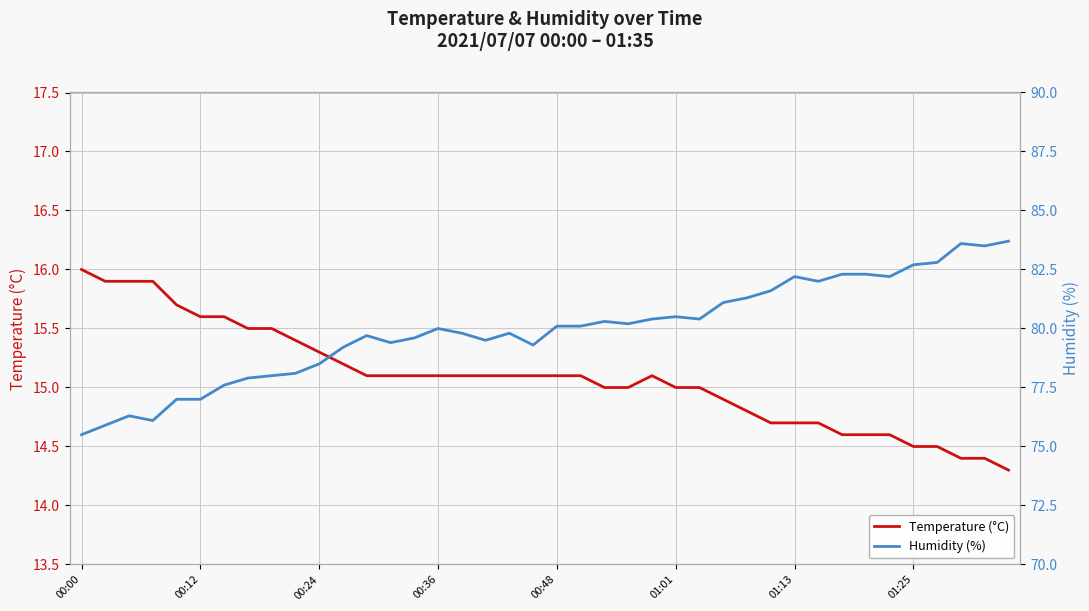

Which category has the highest value in the Temperature (°C) series?

00:00